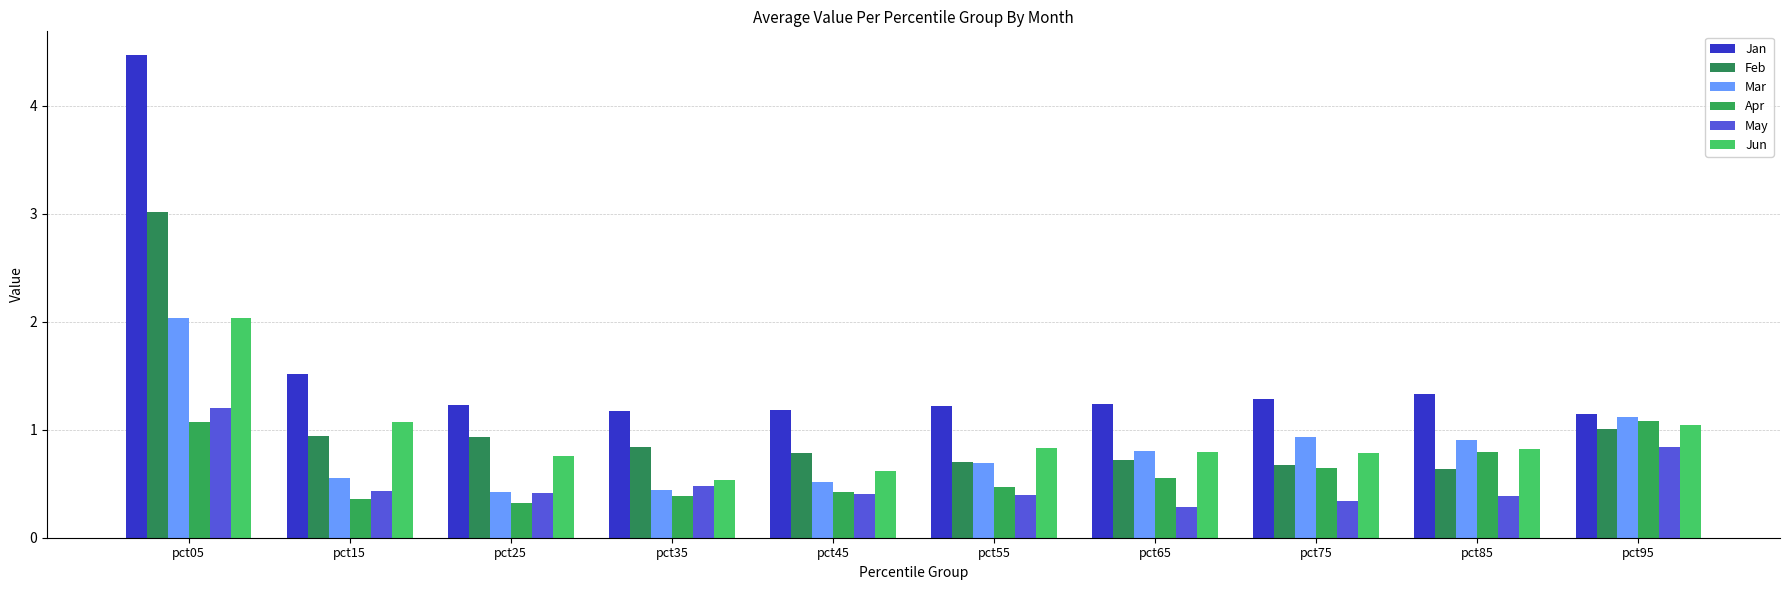

What is the spread (max minus min) of values at pct25?

0.9